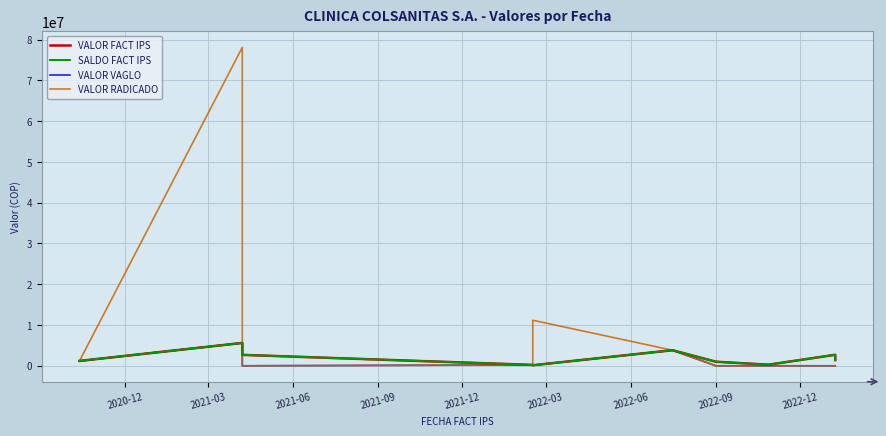

What is the maximum value shown in the chart?

78088737